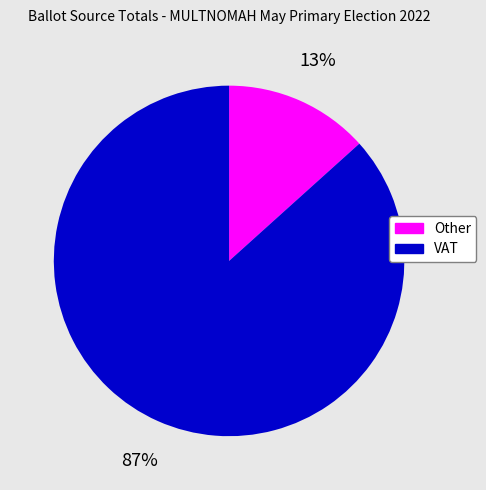

To the nearest percent, what is the average slice percentage?

50%